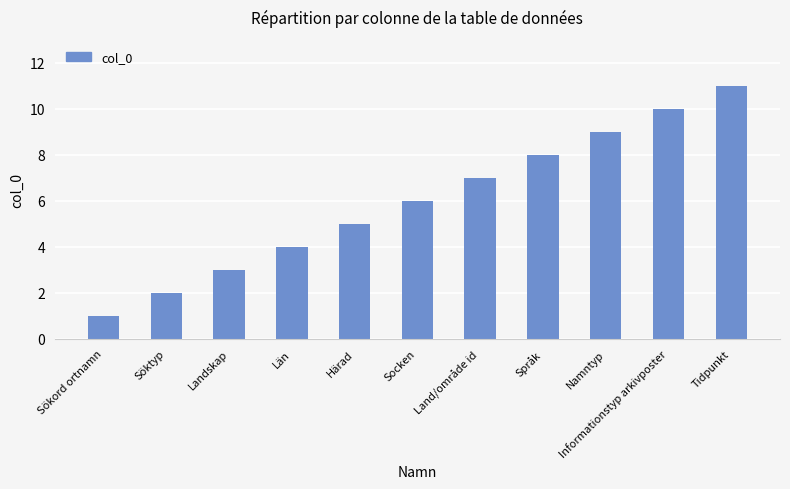

True or false: the data shows 5 at Landskap.

False